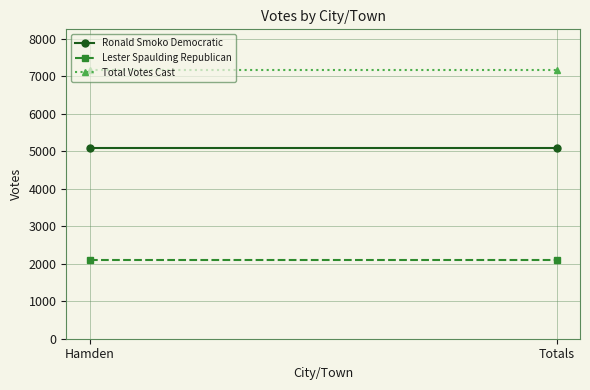

What is the minimum value shown in the chart?

2095